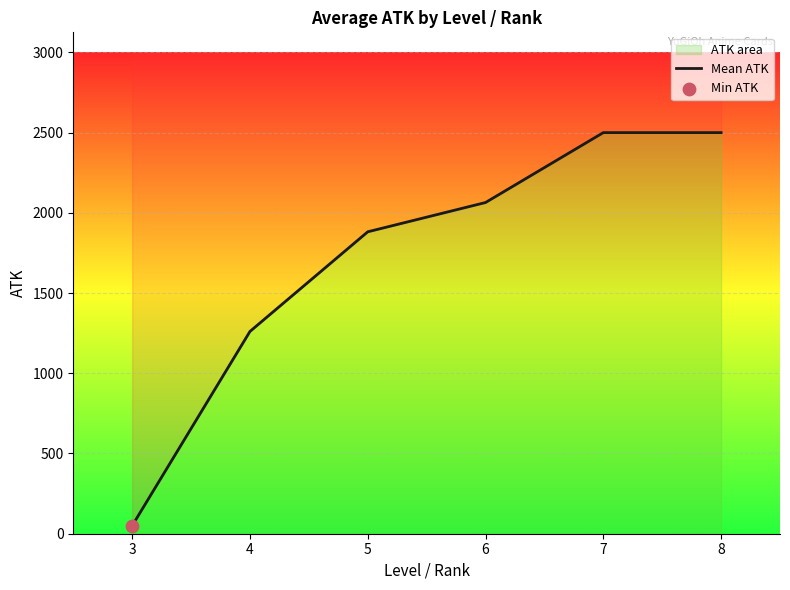

Approximately how many times larger is the value at 4 compared to 7?

0.5